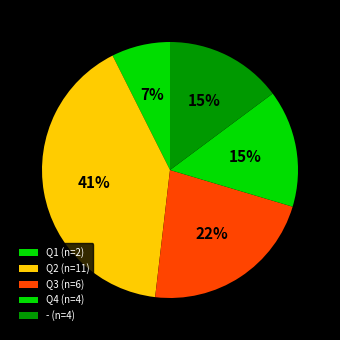

Rank the categories by value from lowest to highest.

Q1, -, Q4, Q3, Q2